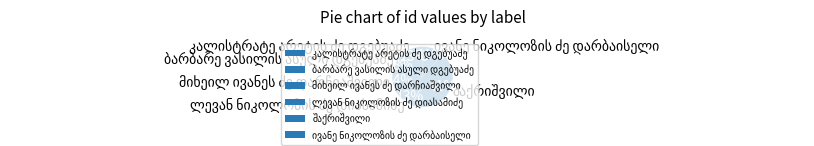

Is there a majority slice in this chart?

No